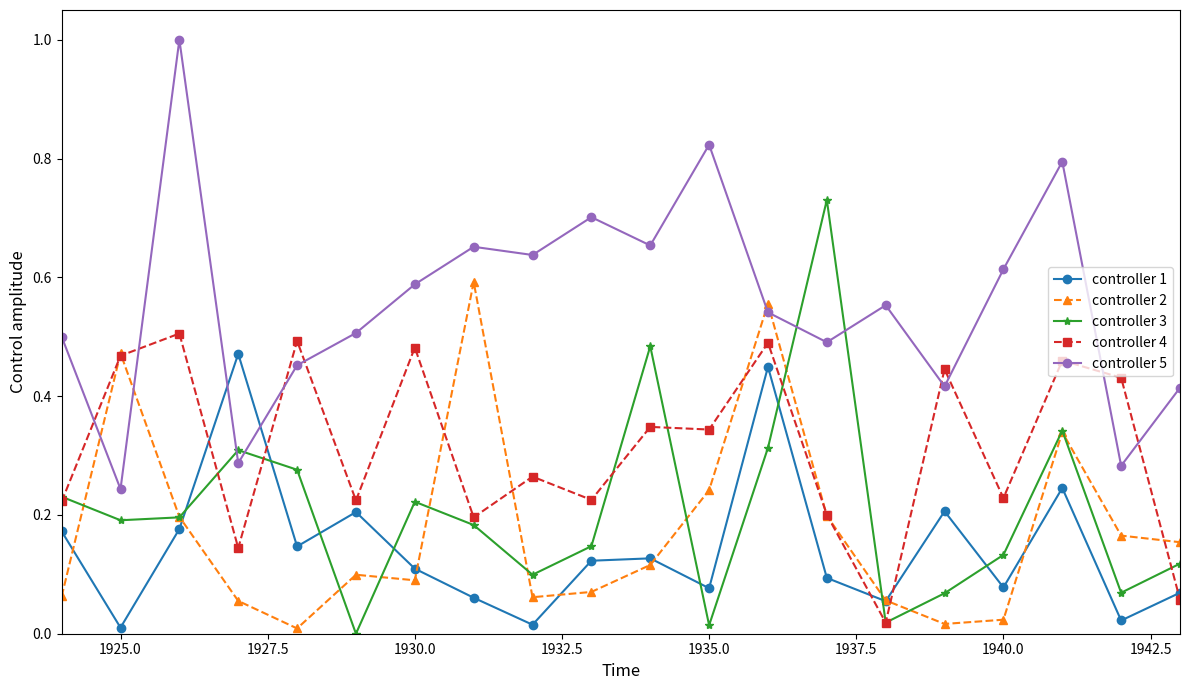

True or false: controller 4 has more than 1 interior local peaks.

True